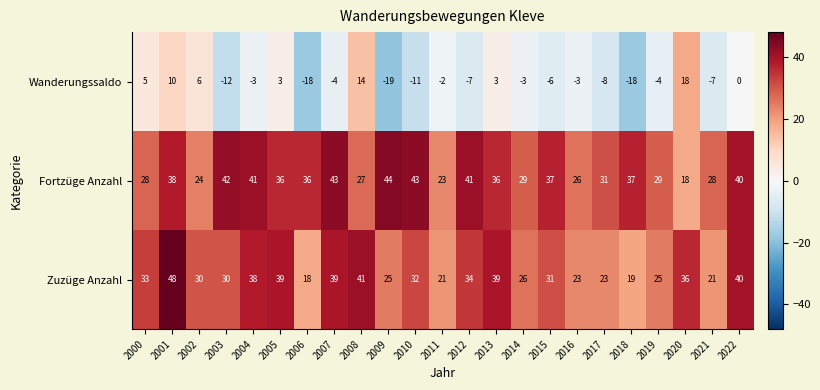

What is the difference between the highest and lowest values at 2000?

28